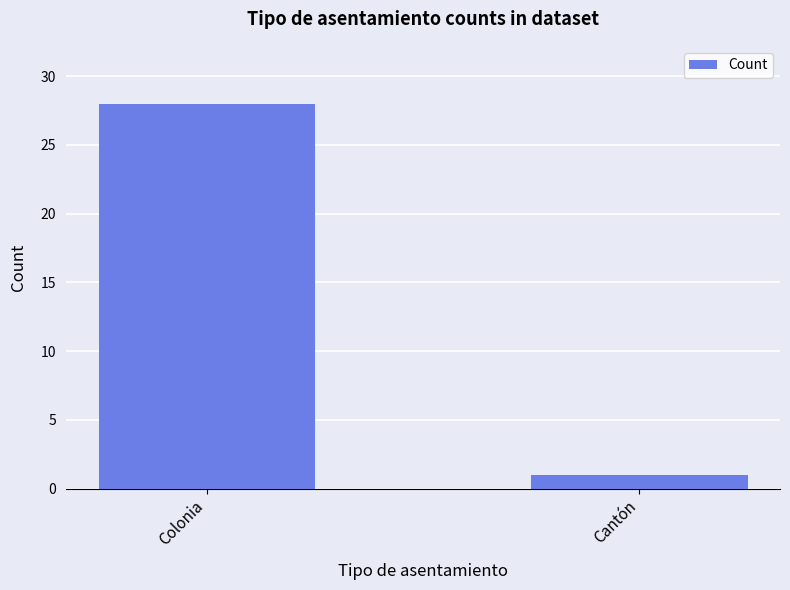

What is the value of the 2nd bar from the left?

1